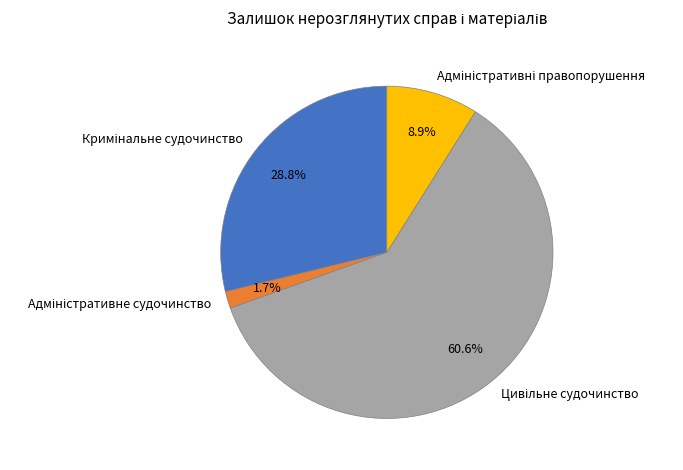

Is there a majority slice in this chart?

Yes